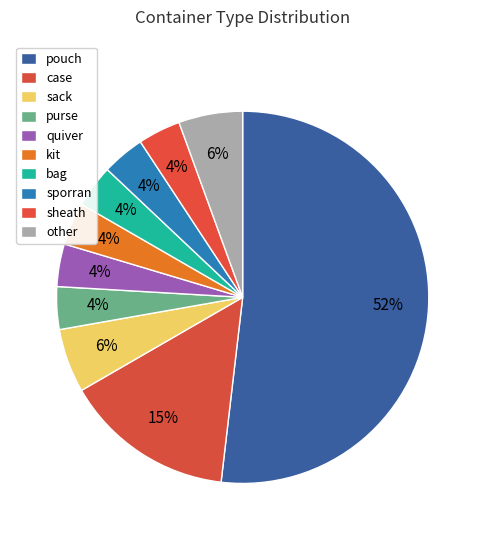

How many segments does this pie chart have?

10